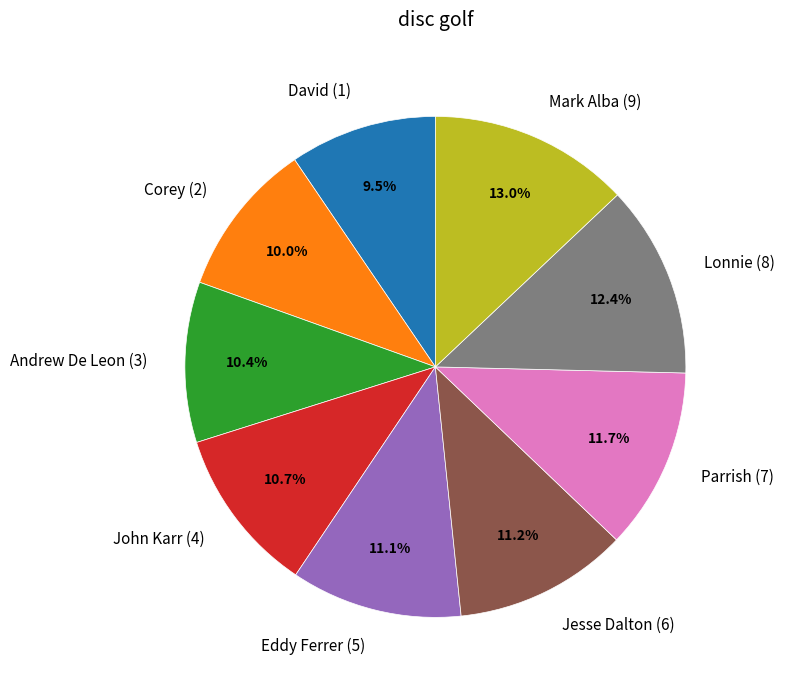

Is the sum of David (1) and Corey (2) greater than half?

No